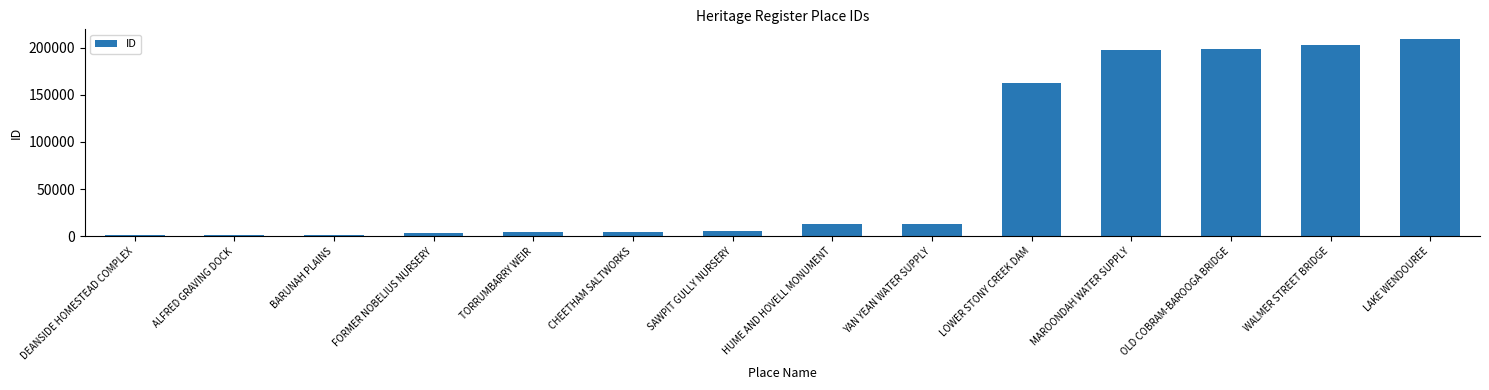

The value at LAKE WENDOUREE is 143257. True or false?

False